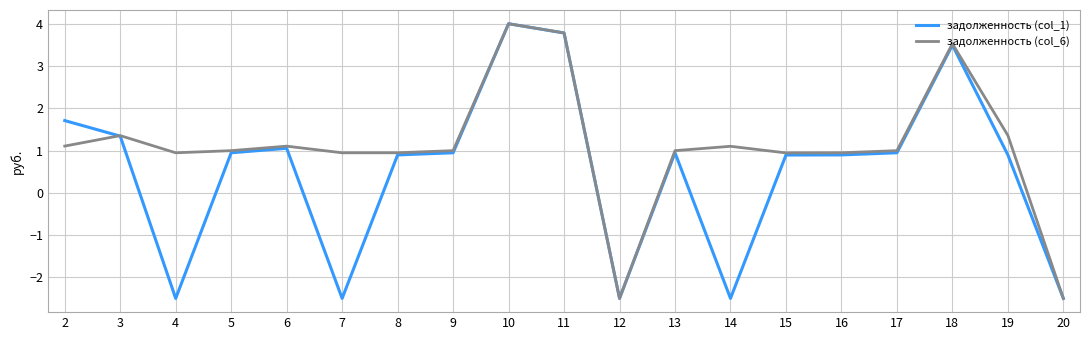

At which category does задолженность (col_6) reach its first local peak?

3